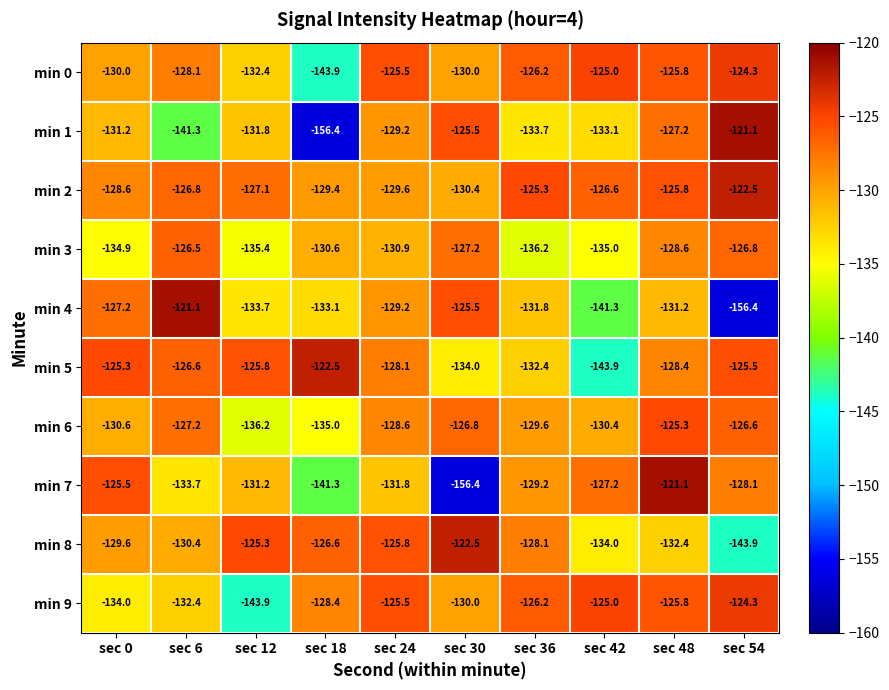

At which category is the sum across all series the highest?

sec 48